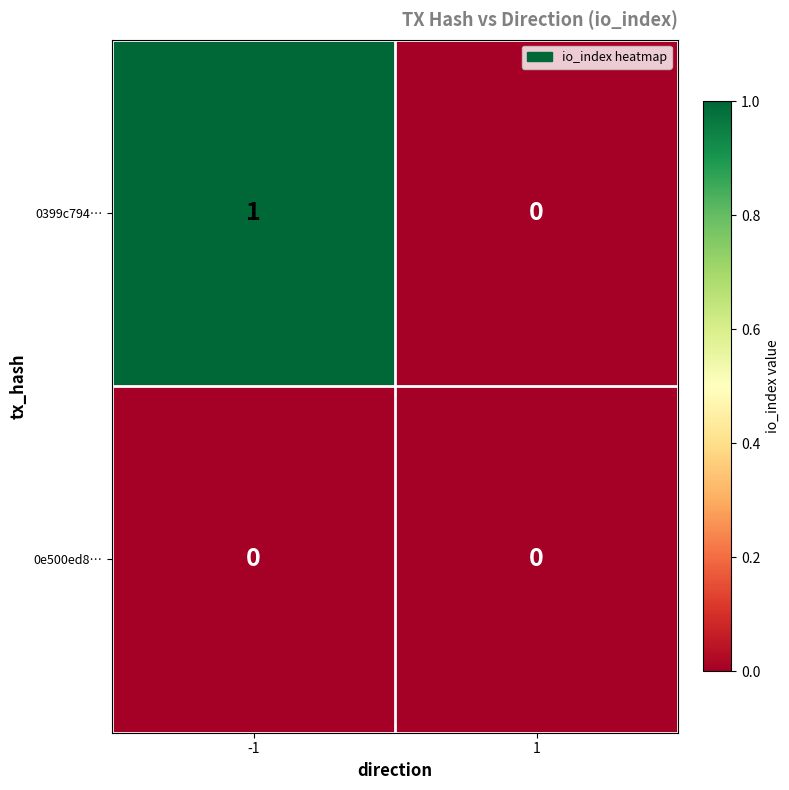

The 0399c794… series shows 0 at 1. True or false?

True